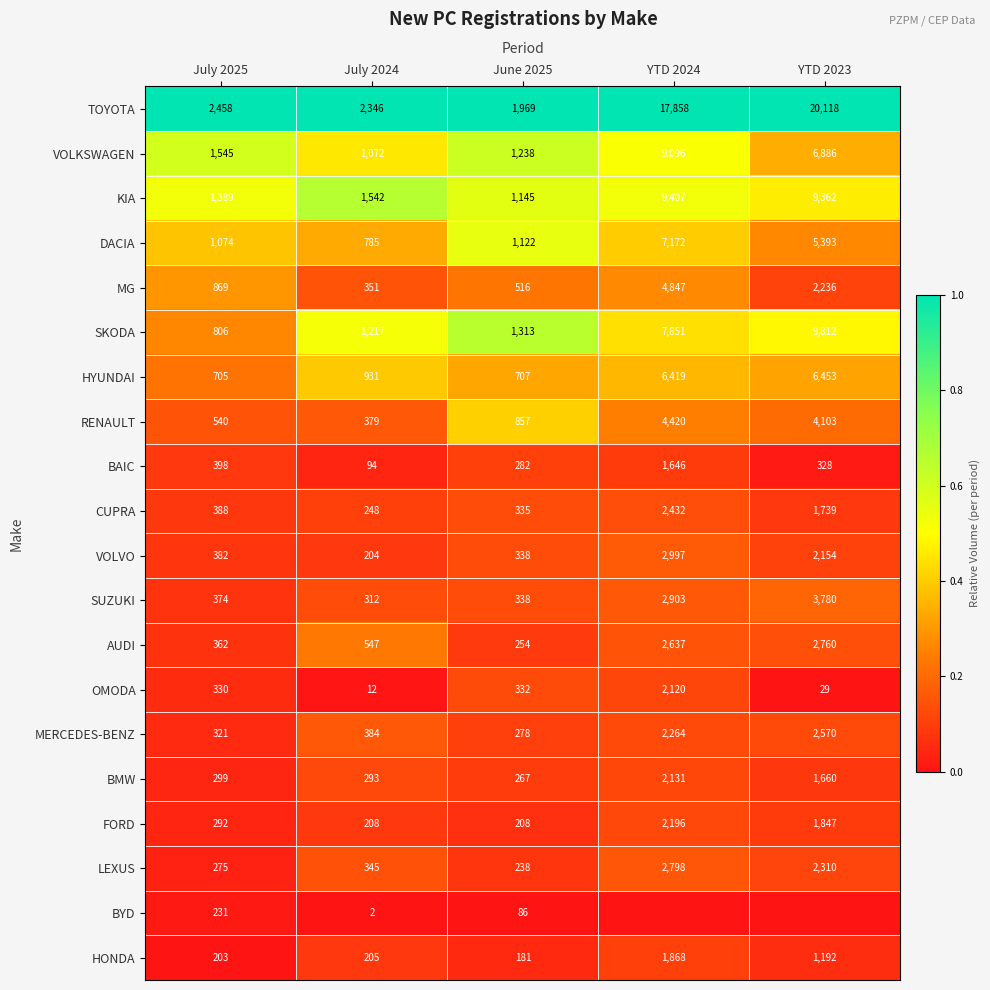

The value of RENAULT at July 2025 is 0.2. True or false?

False